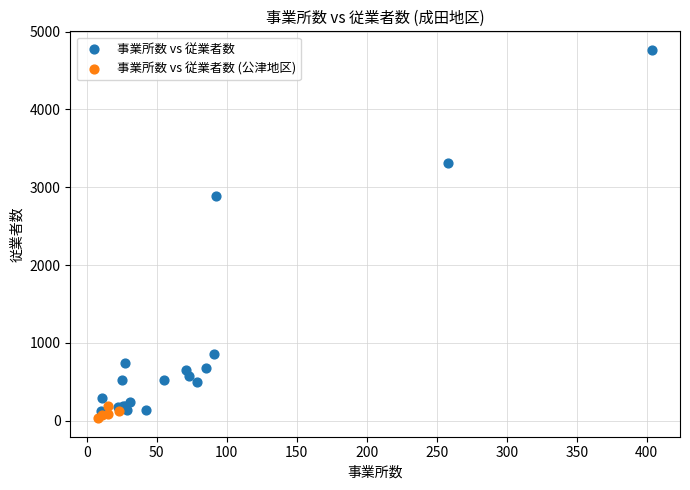

Which series has the largest Y range (max minus min)?

事業所数 vs 従業者数